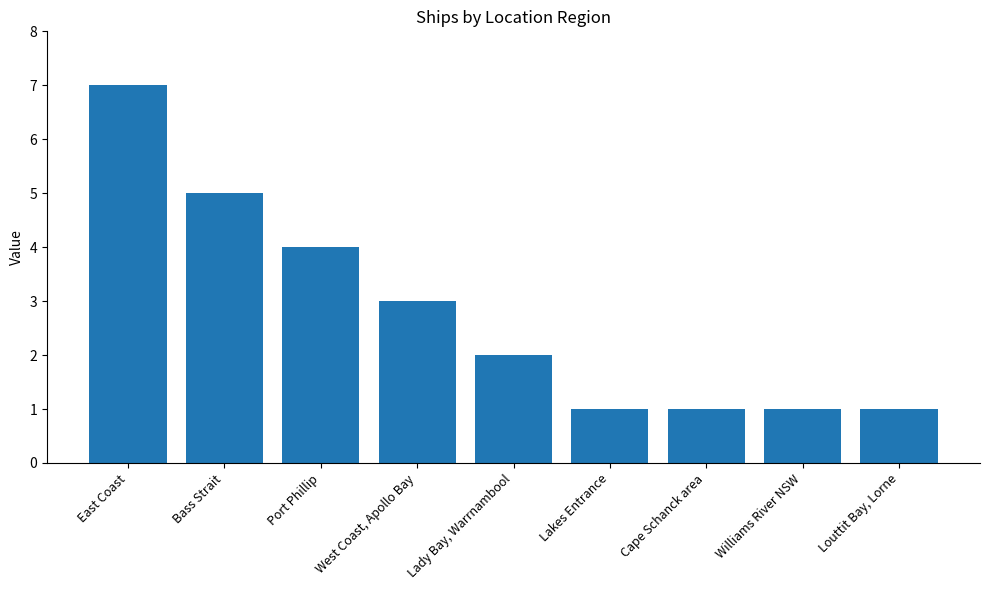

What position from the right is Bass Strait?

8